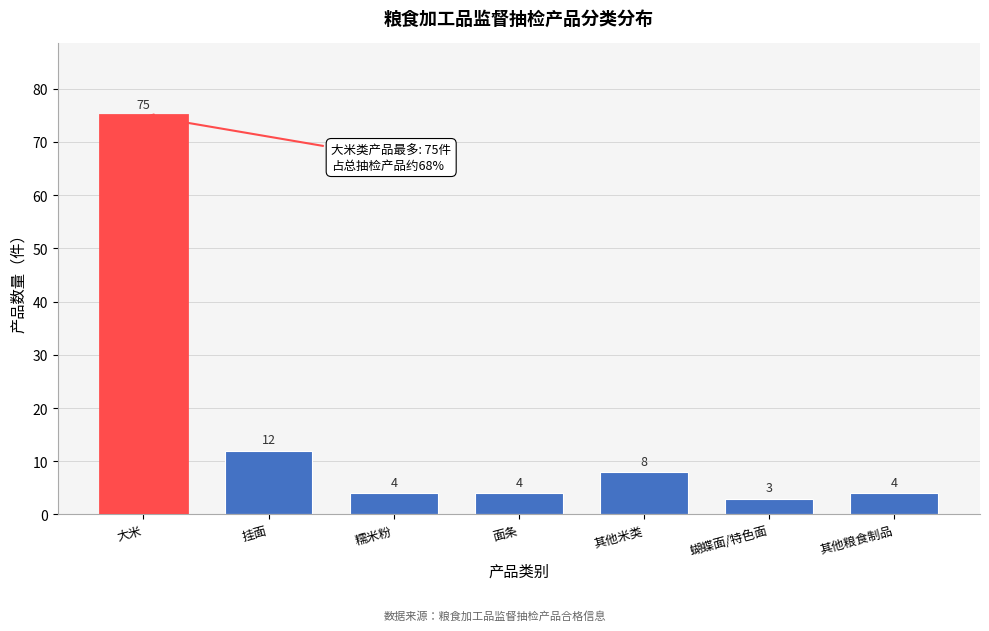

Reading right to left, list all the values displayed in this chart.

4	3	8	4	4	12	75